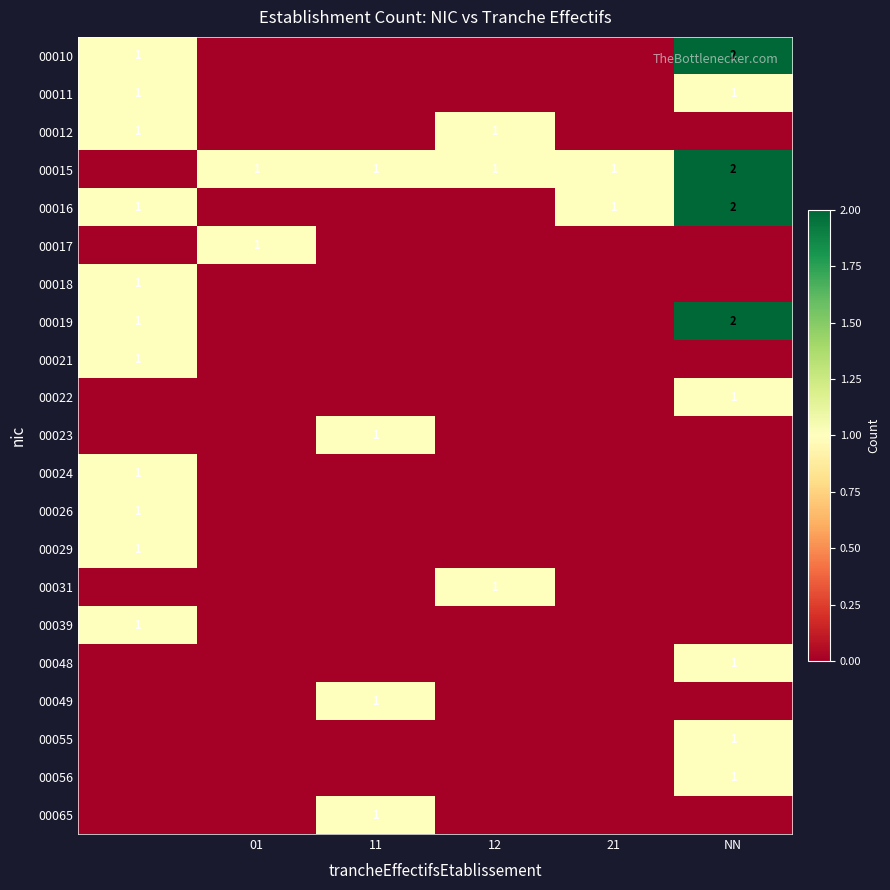

What is the sum of all 00022 values?

1